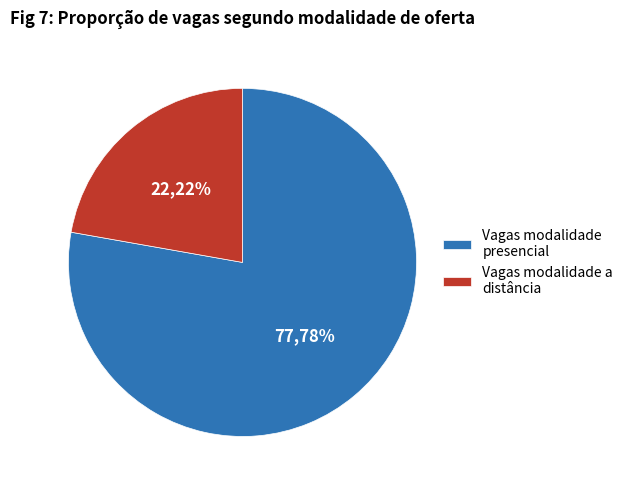

Which has a higher value, Vagas modalidade a distância or Vagas modalidade presencial?

Vagas modalidade presencial